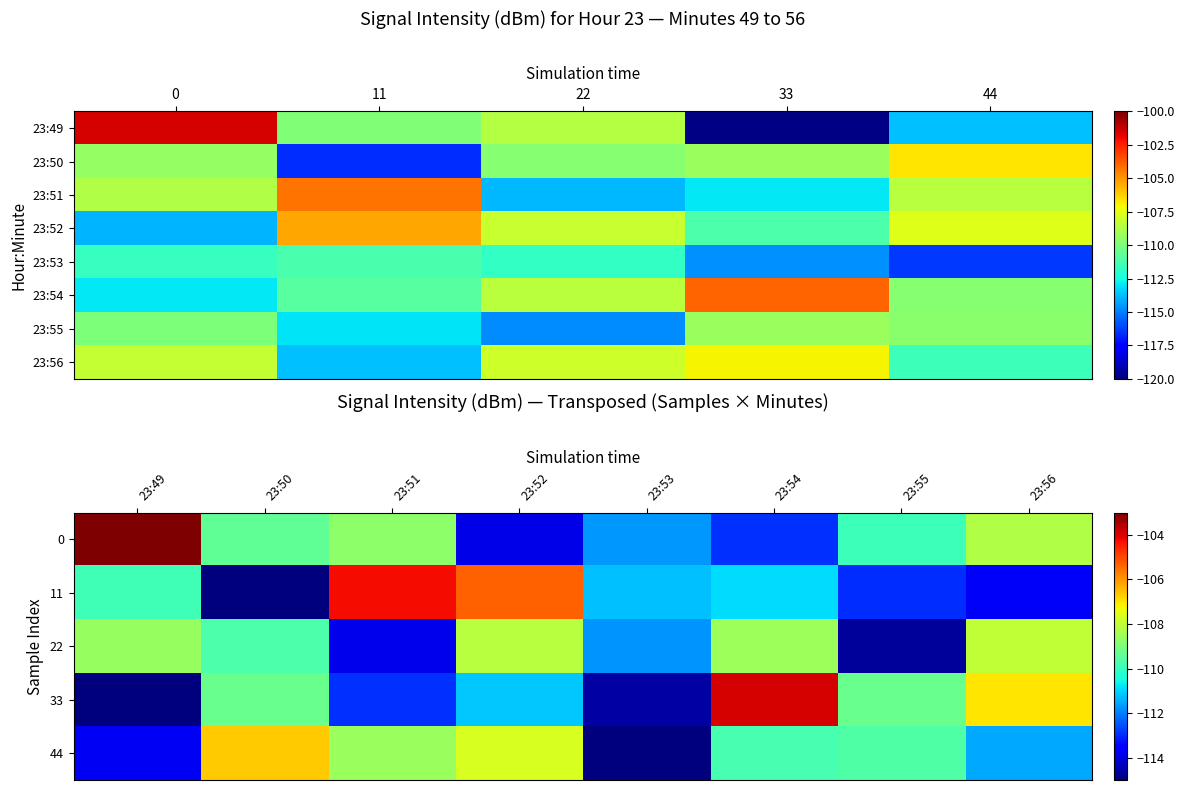

List the labels in order of 49 value, largest first.

0, 22, 11, 44, 33